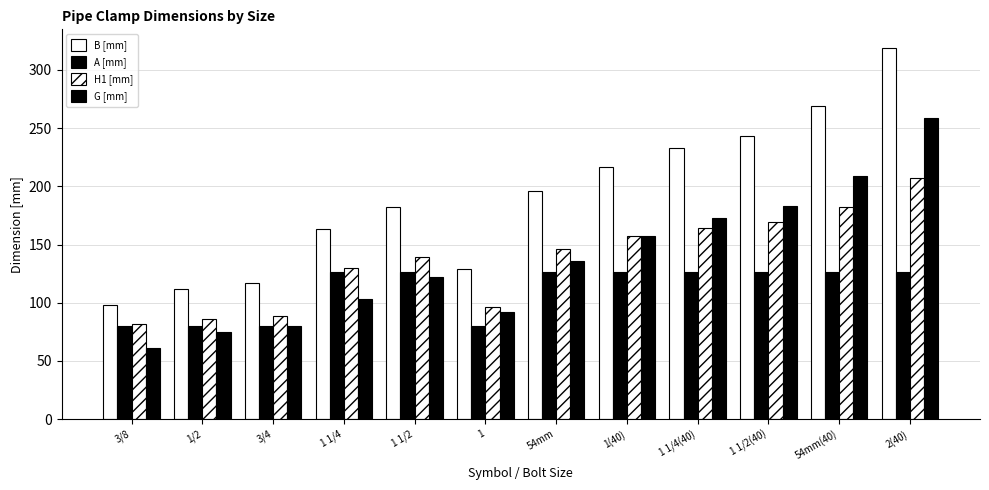

What is the total value across all series at 1 1/4(40)?

696